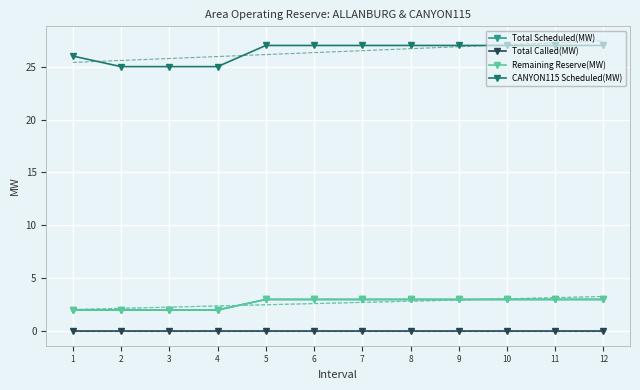

Is the value of Total Scheduled(MW) at 9 greater than the value of Remaining Reserve(MW) at 6?

No